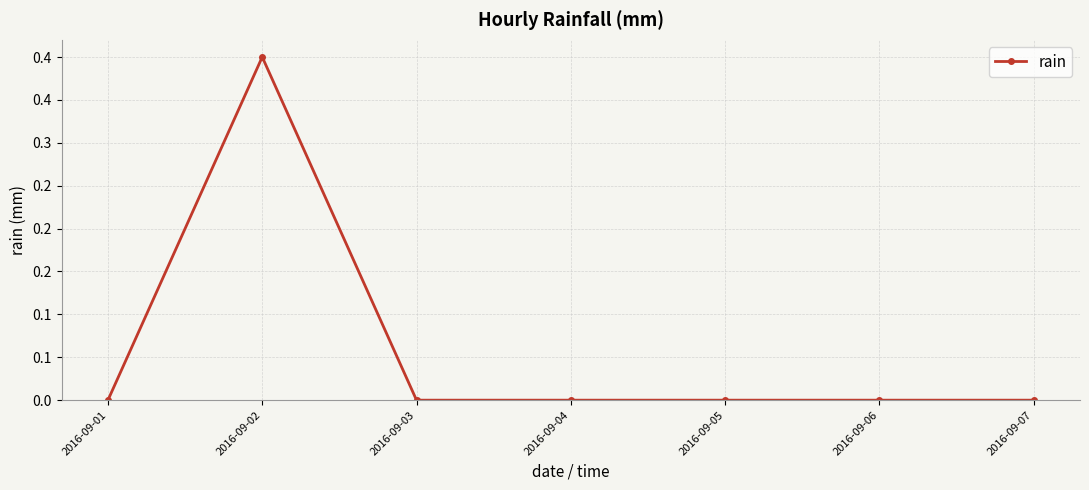

Is this an area chart (filled region under the line)?

No